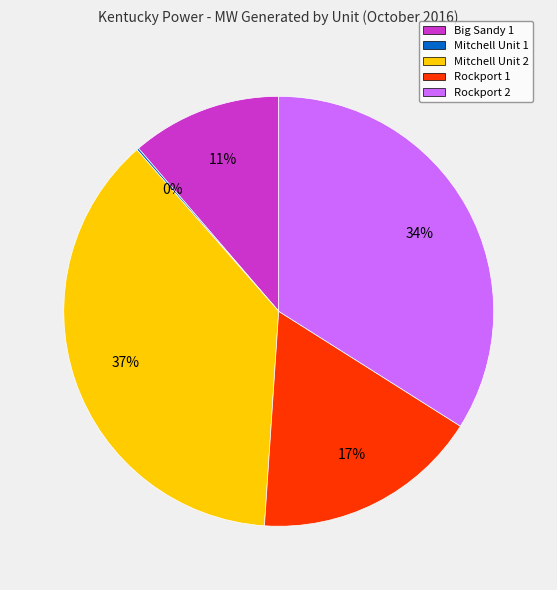

Combined, do Rockport 2 and Mitchell Unit 2 account for over 50%?

Yes